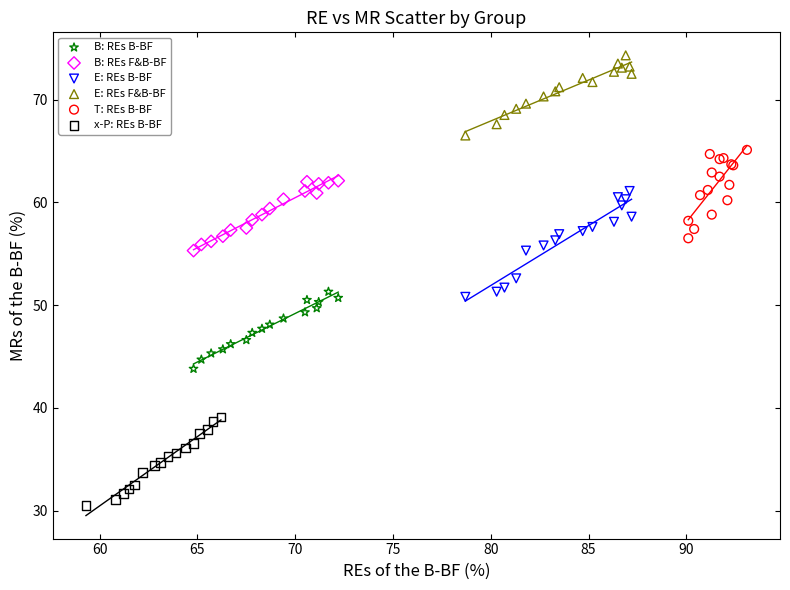

Which series contains the highest Y value?

E: REs F&B-BF